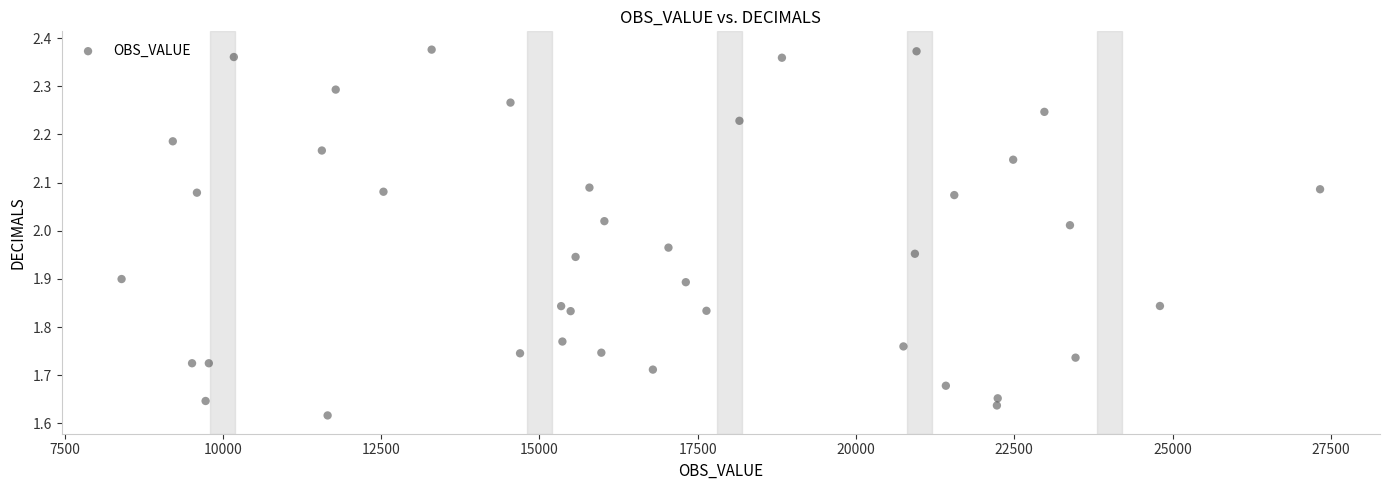

What is the range of X values (max minus min)?

18928.0